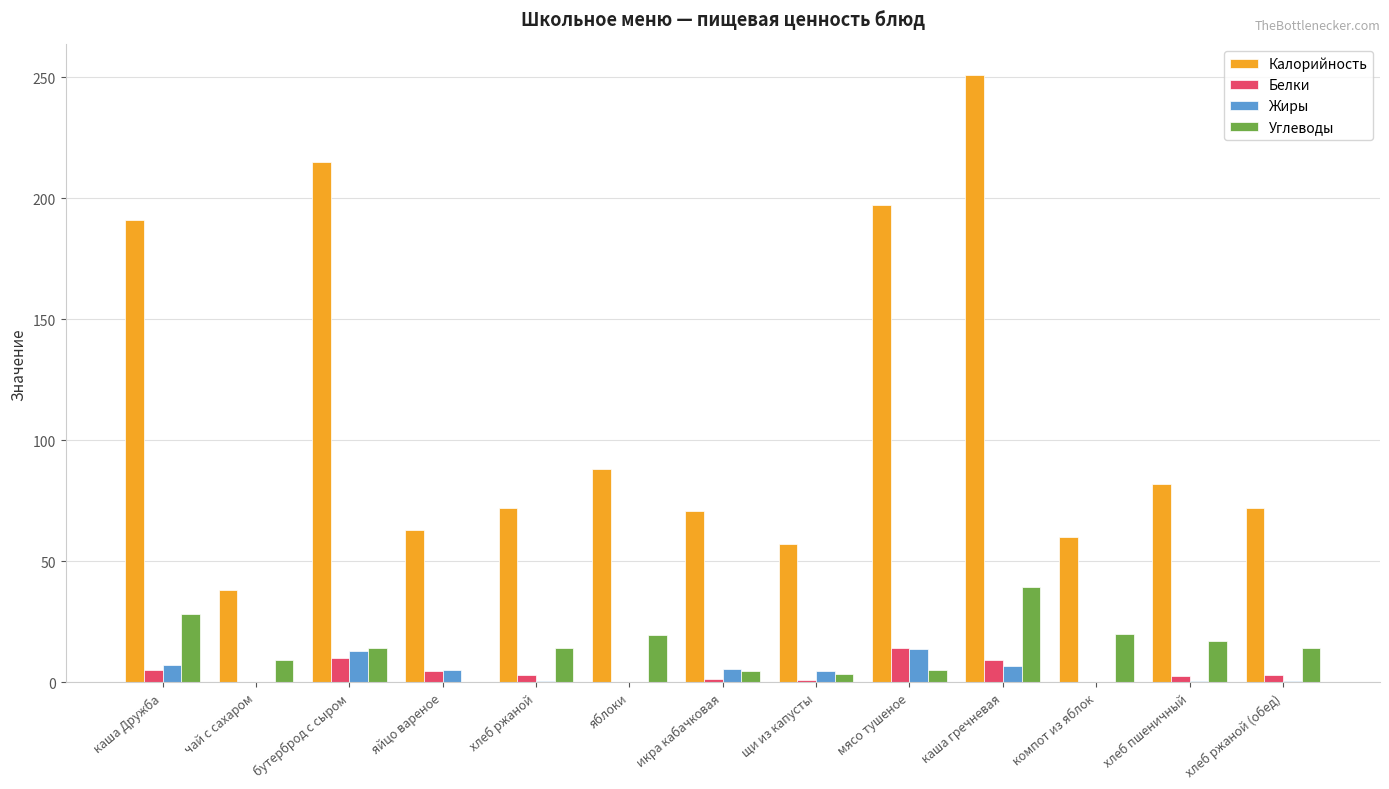

At which category is the sum across all series the highest?

каша гречневая